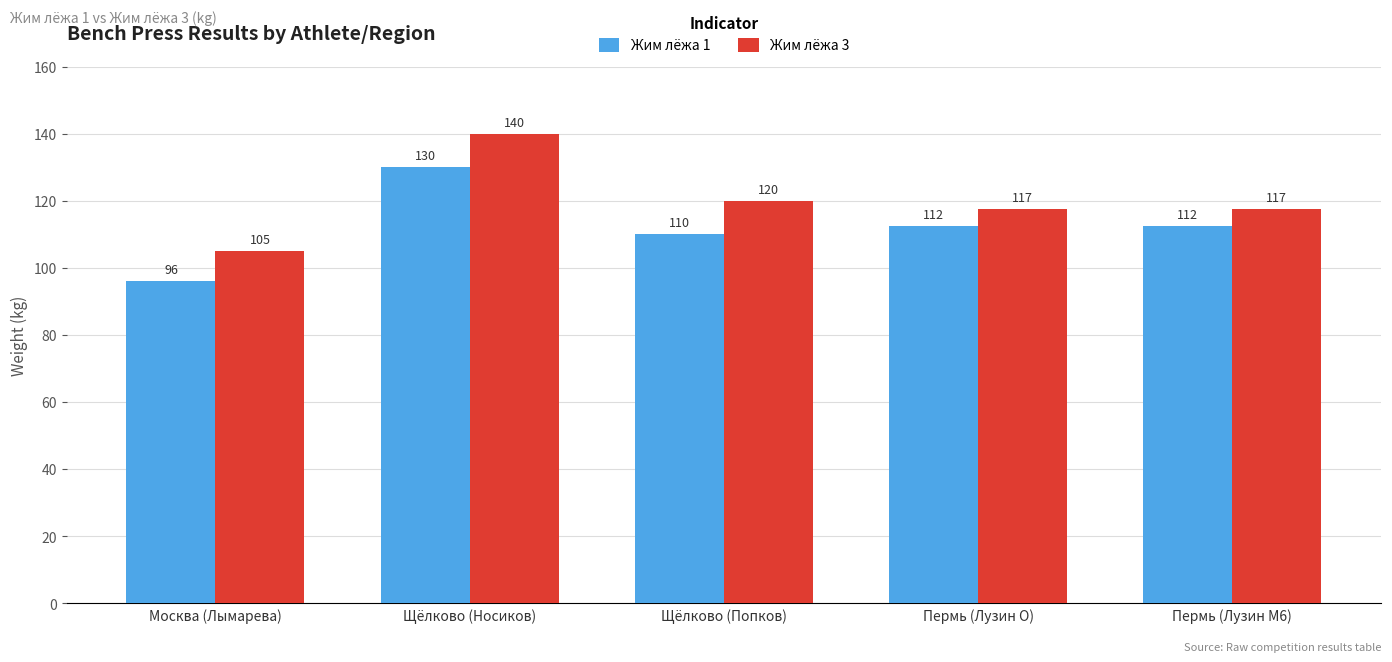

Is it true that Жим лёжа 3 equals 140.0 at Щёлково (Носиков)?

True